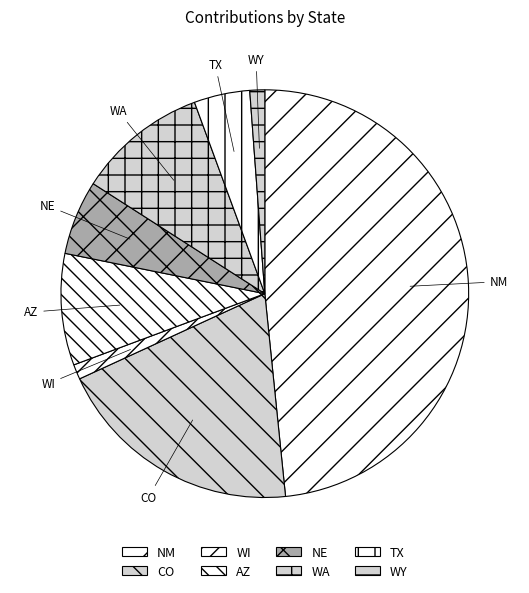

Is it true that CO is 11% of the pie?

False